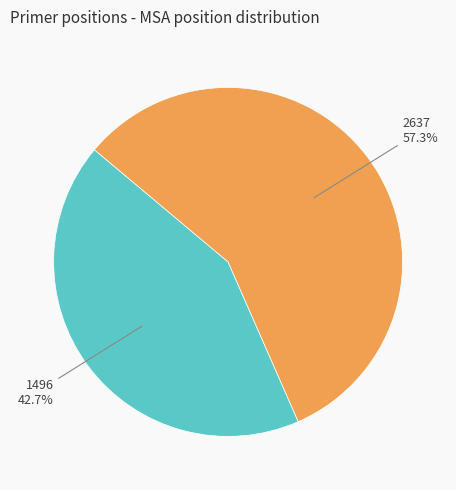

Count the number of slices in the pie.

2